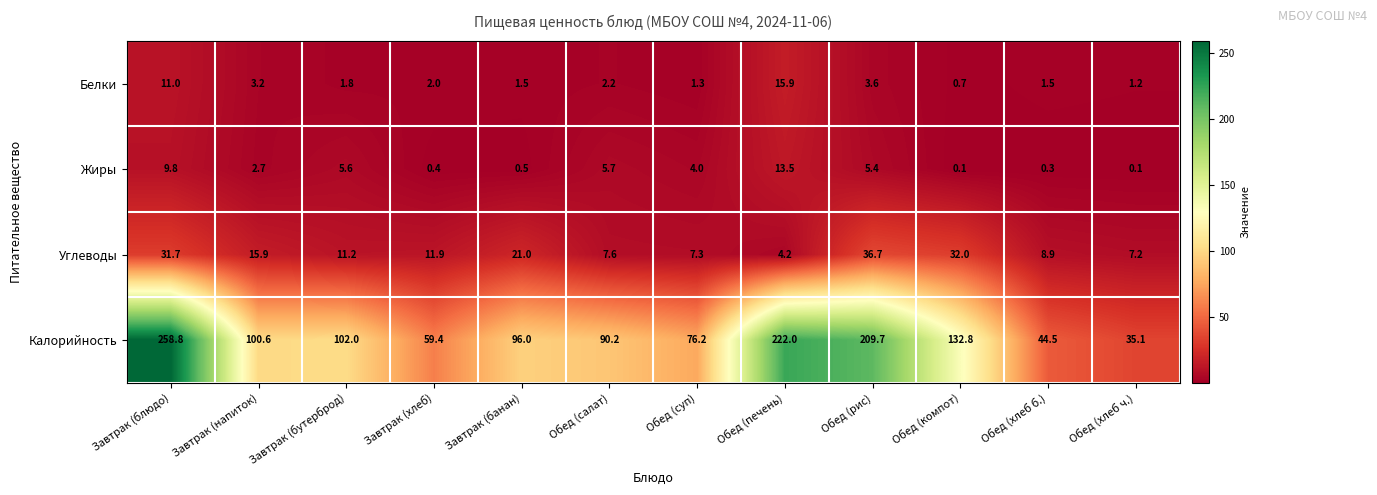

At Обед (компот), list the series in order from smallest to largest.

Жиры, Белки, Углеводы, Калорийность